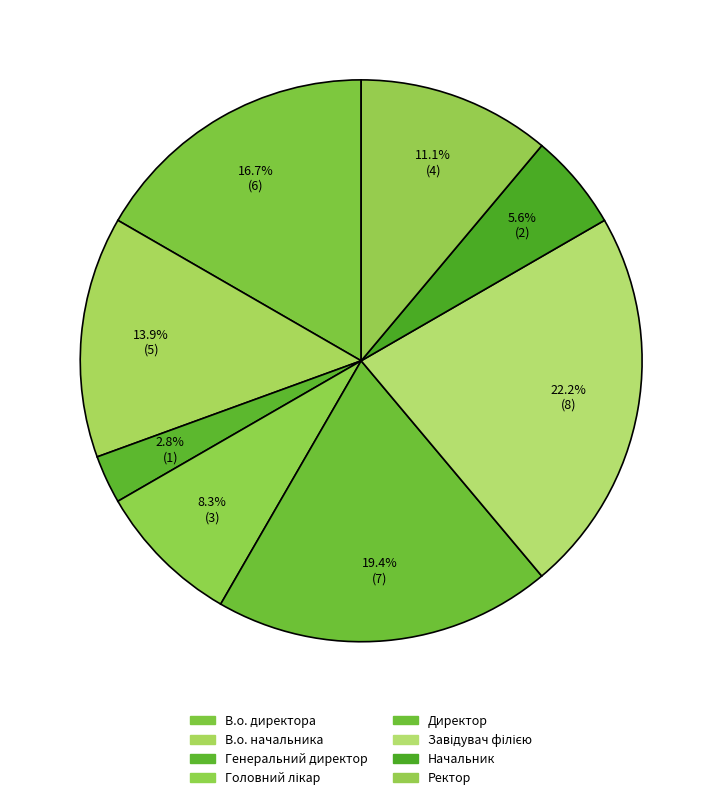

Combined, what portion of the pie is Генеральний директор and Завідувач філією?

25.0%